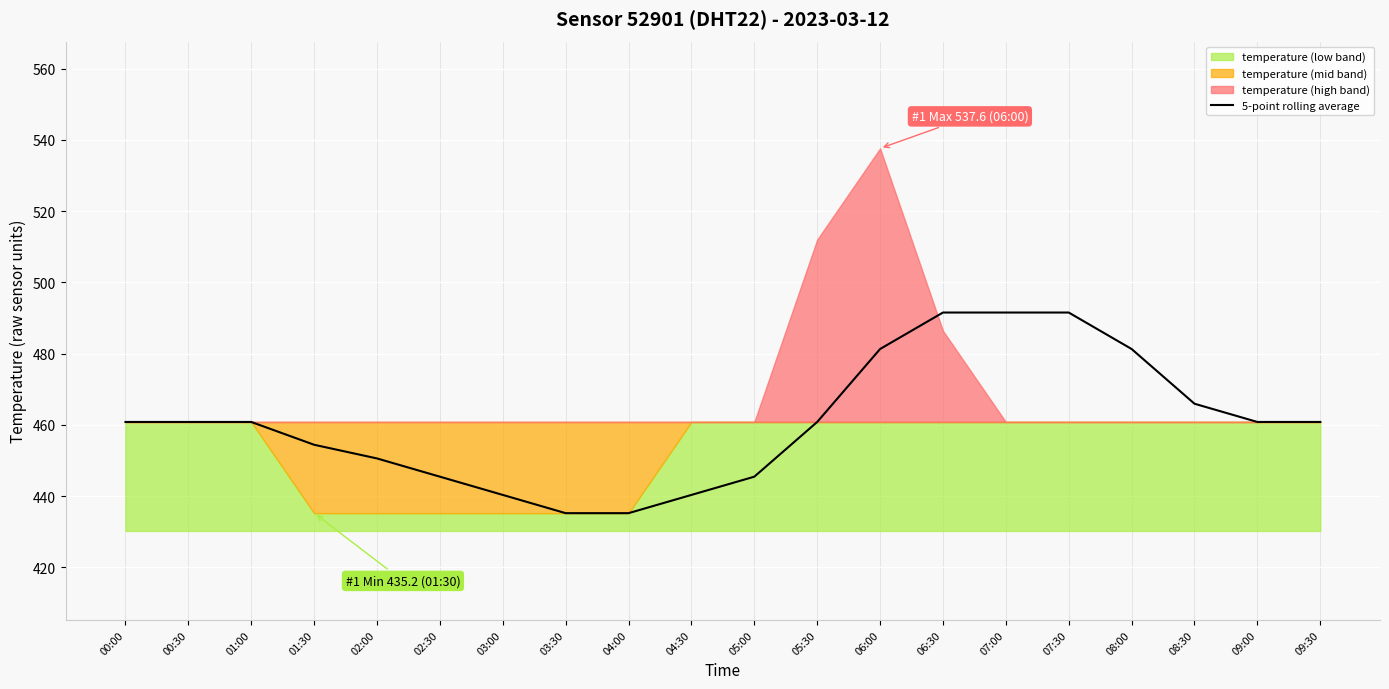

Is it true that 5-point rolling average equals 684.7 at 07:30?

False